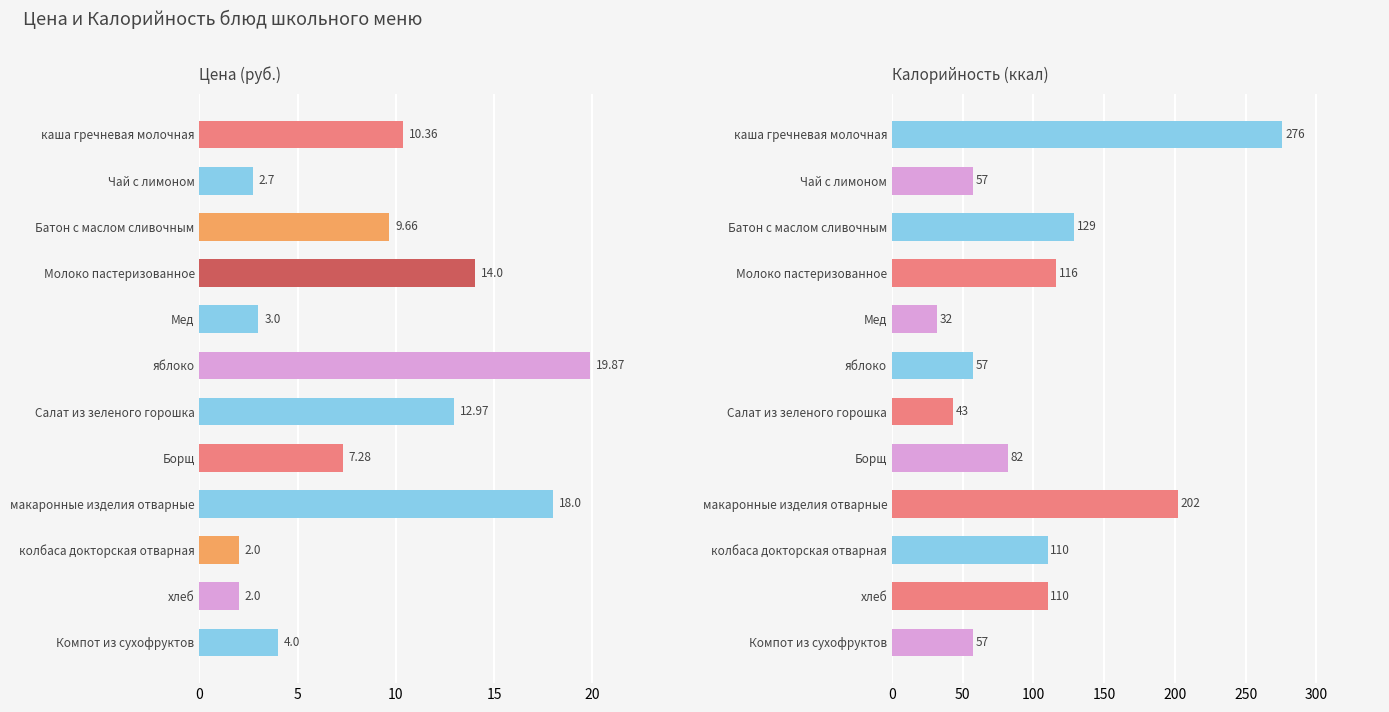

What are all the series names shown in the legend?

Цена, Калорийность